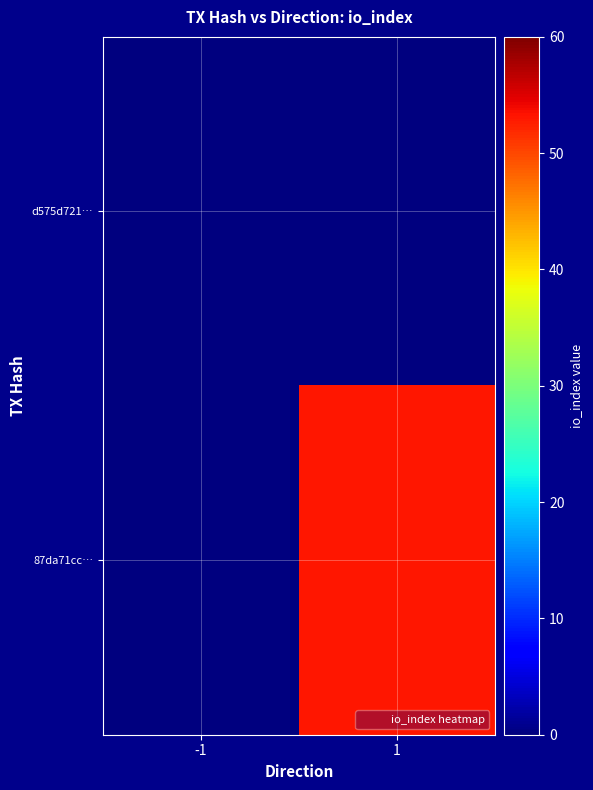

Reading left to right, what are all the values shown in this chart?

d575d721…: -1=0	1=0
87da71cc…: -1=0	1=53